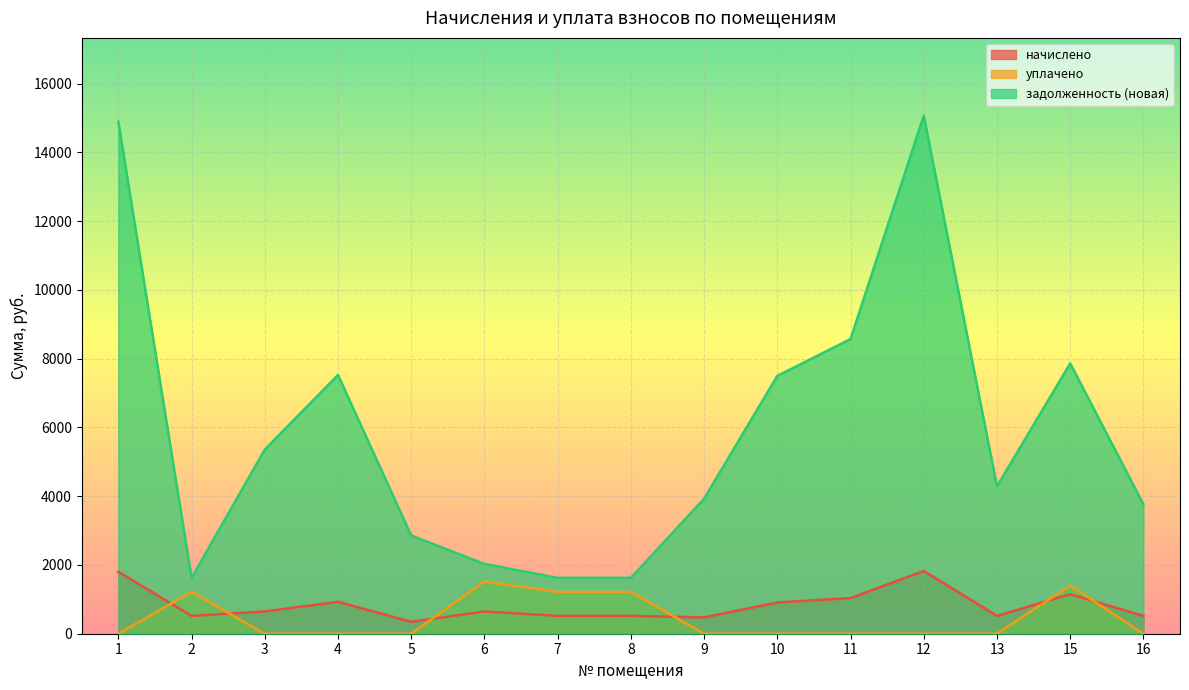

Reading left to right, what are all the values shown in this chart?

начислено: 1801.4	518.4	648.0	928.8	345.6	648.0	518.4	518.4	475.2	907.2	1036.8	1823.0	518.4	1149.1	518.4
уплачено: 0.0	1215.2	0.0	0.0	0.0	1519.0	1215.2	1215.2	0.0	0.0	0.0	0.0	0.0	1399.9	0.0
задолженность (новая): 14888.2	1624.5	5355.5	7525.5	2856.3	2030.7	1624.5	1624.5	3927.3	7497.7	8568.8	15066.7	4284.4	7862.1	3762.8